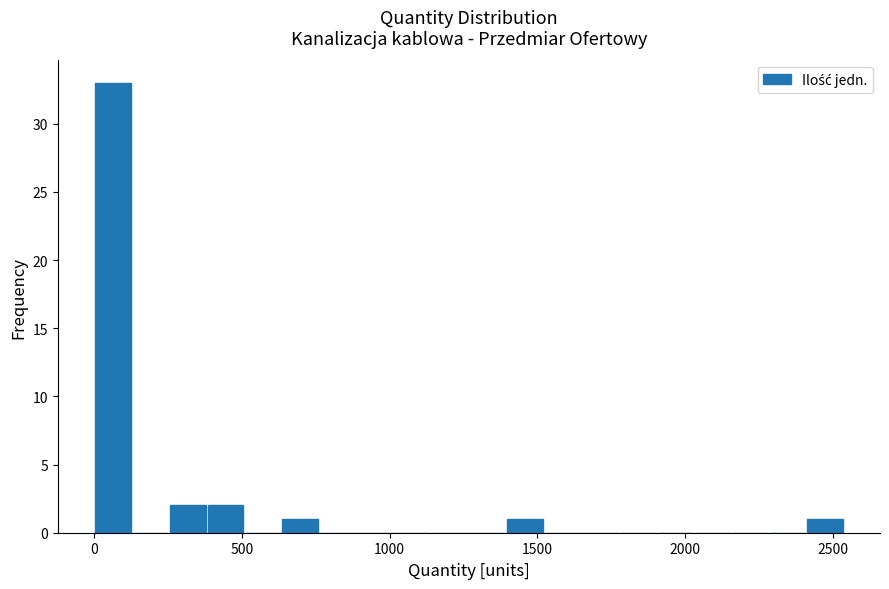

Around what value on the x-axis is the tallest bar? Give the approximate position of its centre, as read against the axis.

50